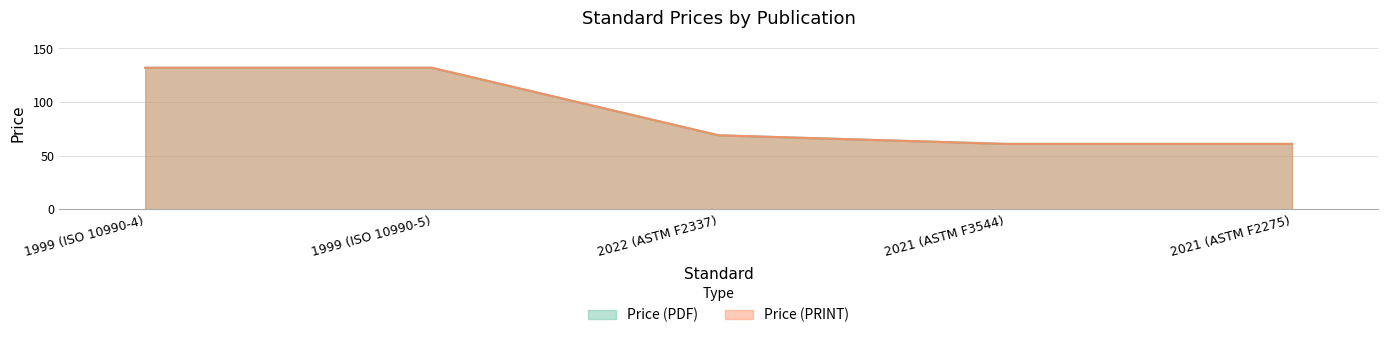

At how many categories does at least one series exceed 85?

2